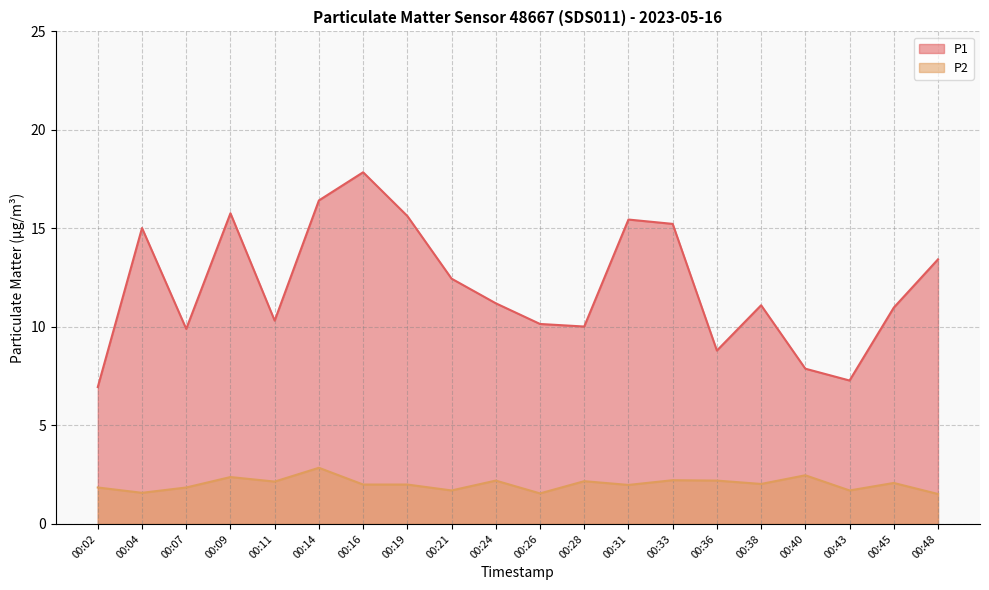

True or false: P2 and P1 intersect in this chart.

False